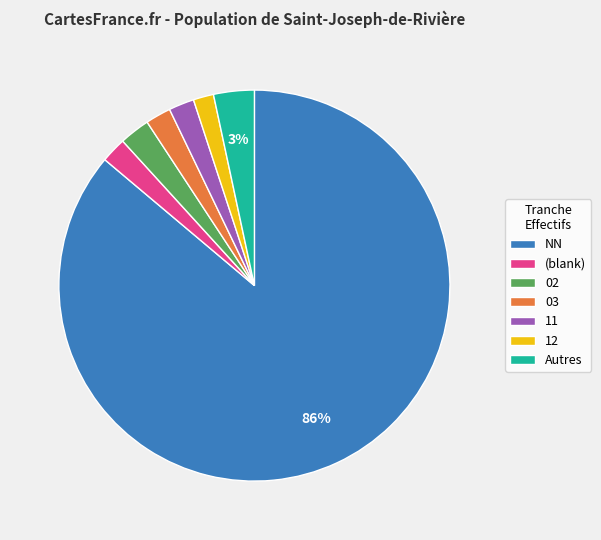

To the nearest percent, what percentage of the pie is NN?

86%